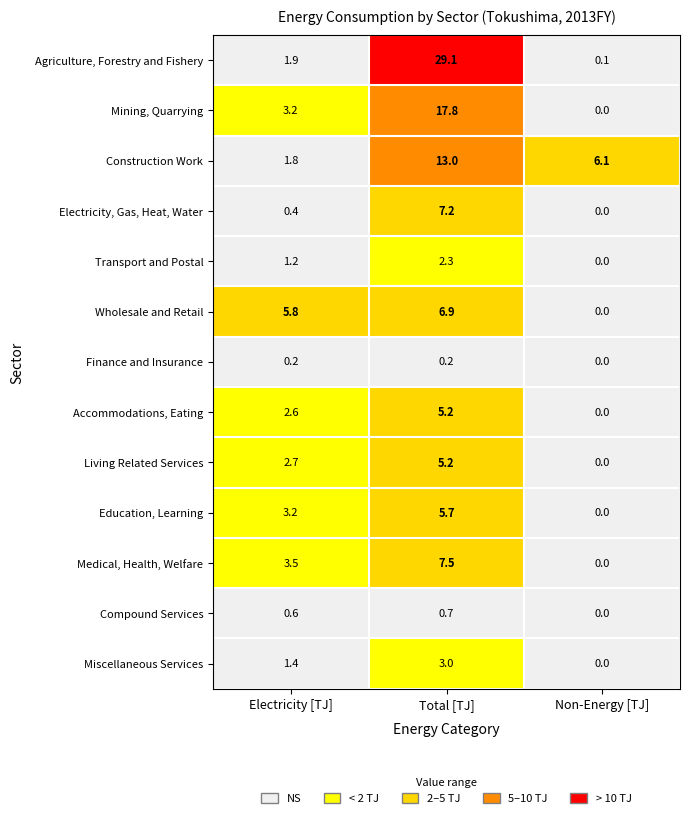

Count the number of categories in the chart.

3